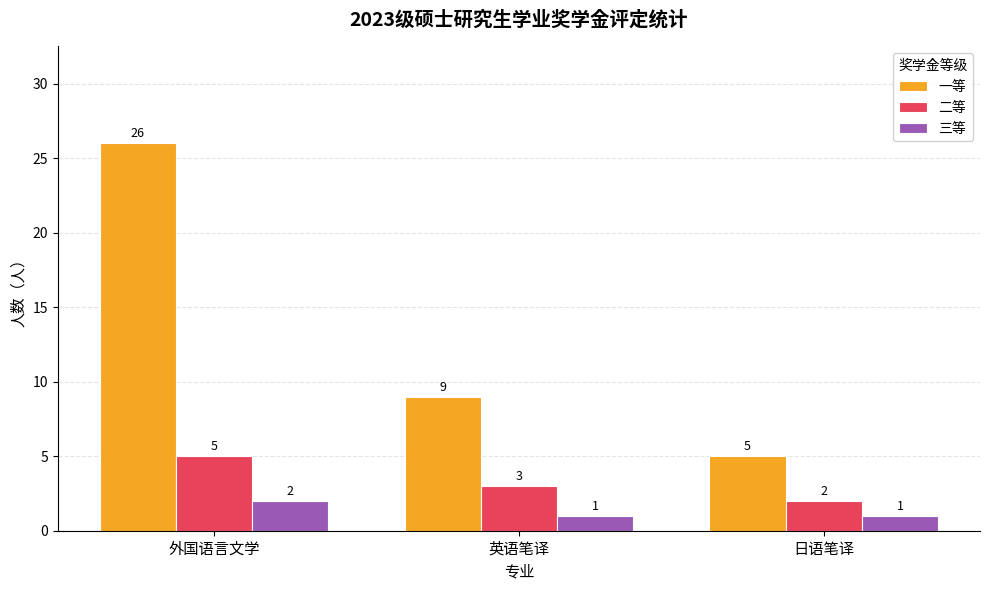

The value of 三等 at 英语笔译 is 2. True or false?

False